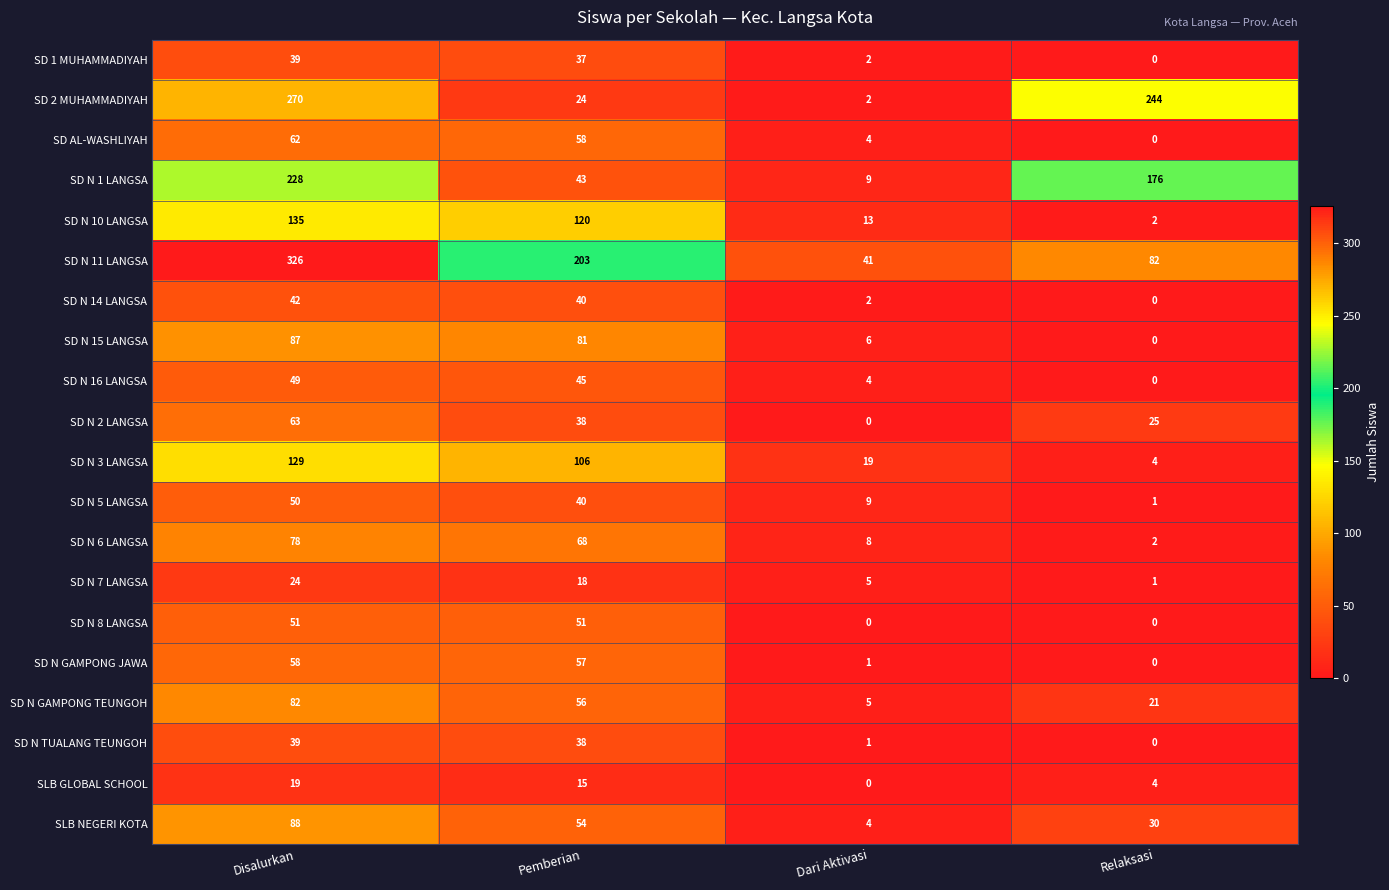

At which label is SD N 11 LANGSA closest to 183?

Pemberian